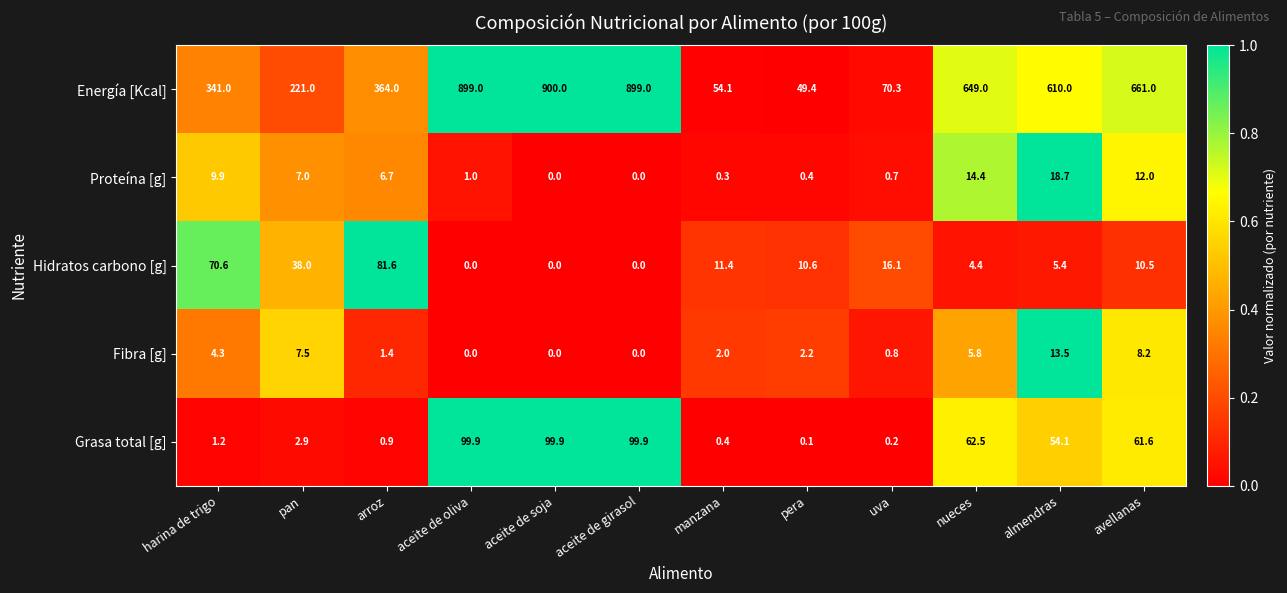

What is the difference between the Proteína [g] values at manzana and harina de trigo?

9.6